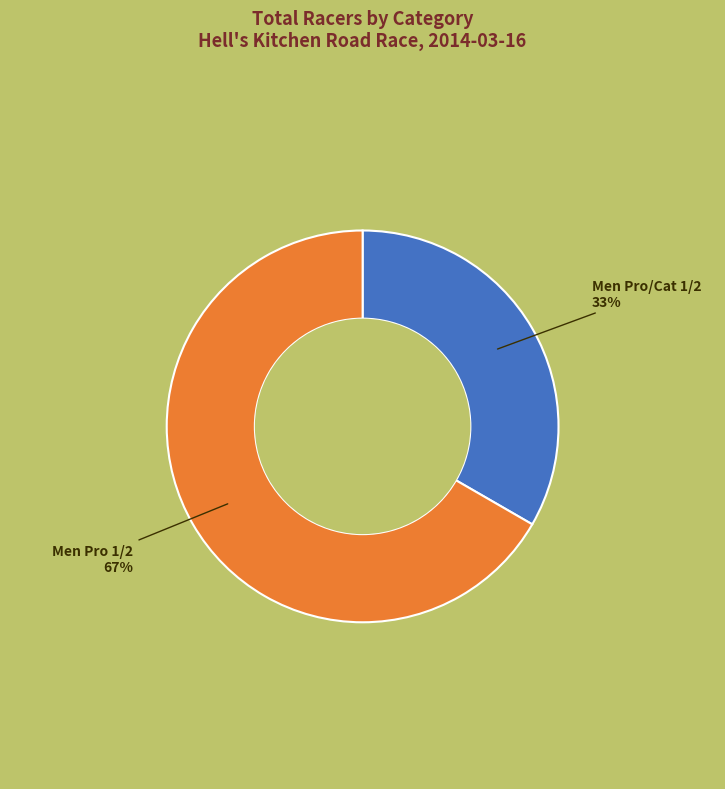

How many segments does this pie chart have?

2